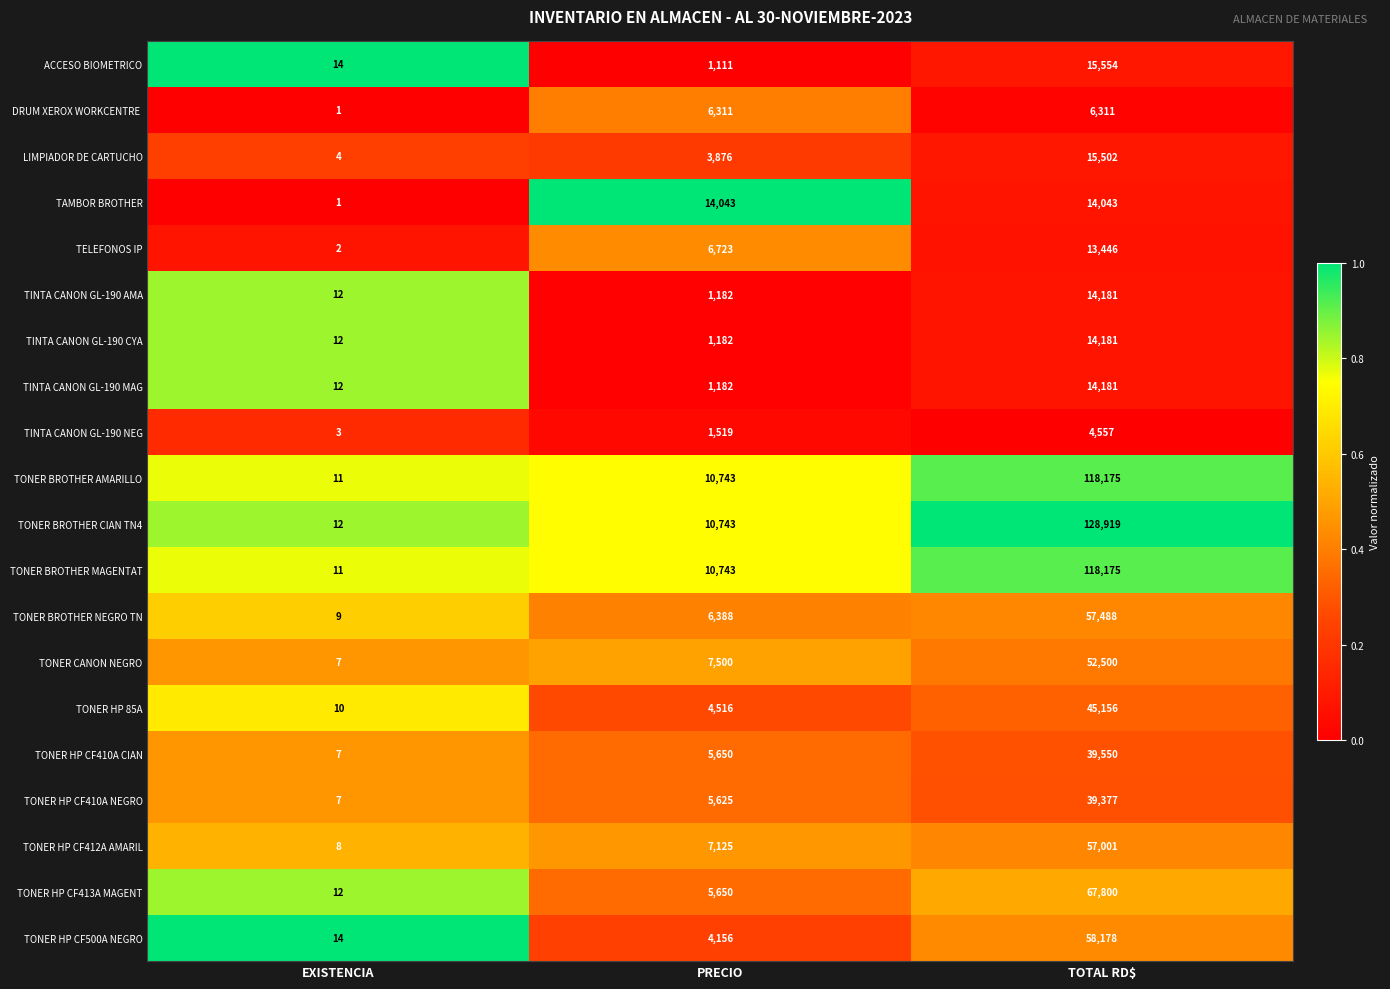

Where is TAMBOR BROTHER nearest to the value 7022?

EXISTENCIA